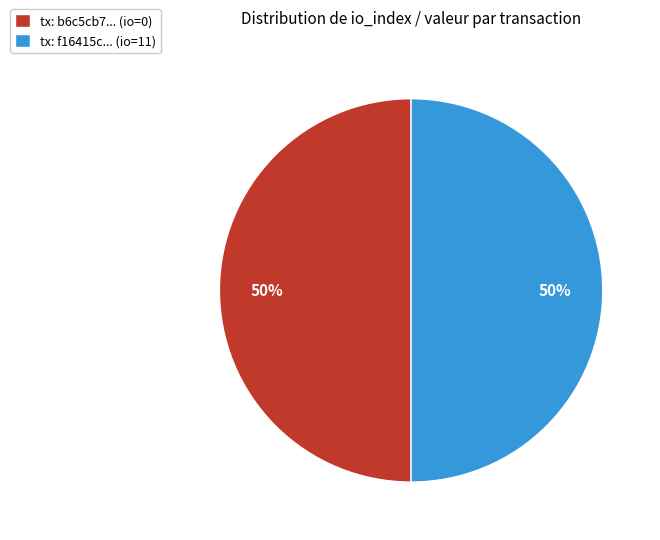

Is the sum of tx: b6c5cb7... (io=0) and tx: f16415c... (io=11) greater than half?

Yes